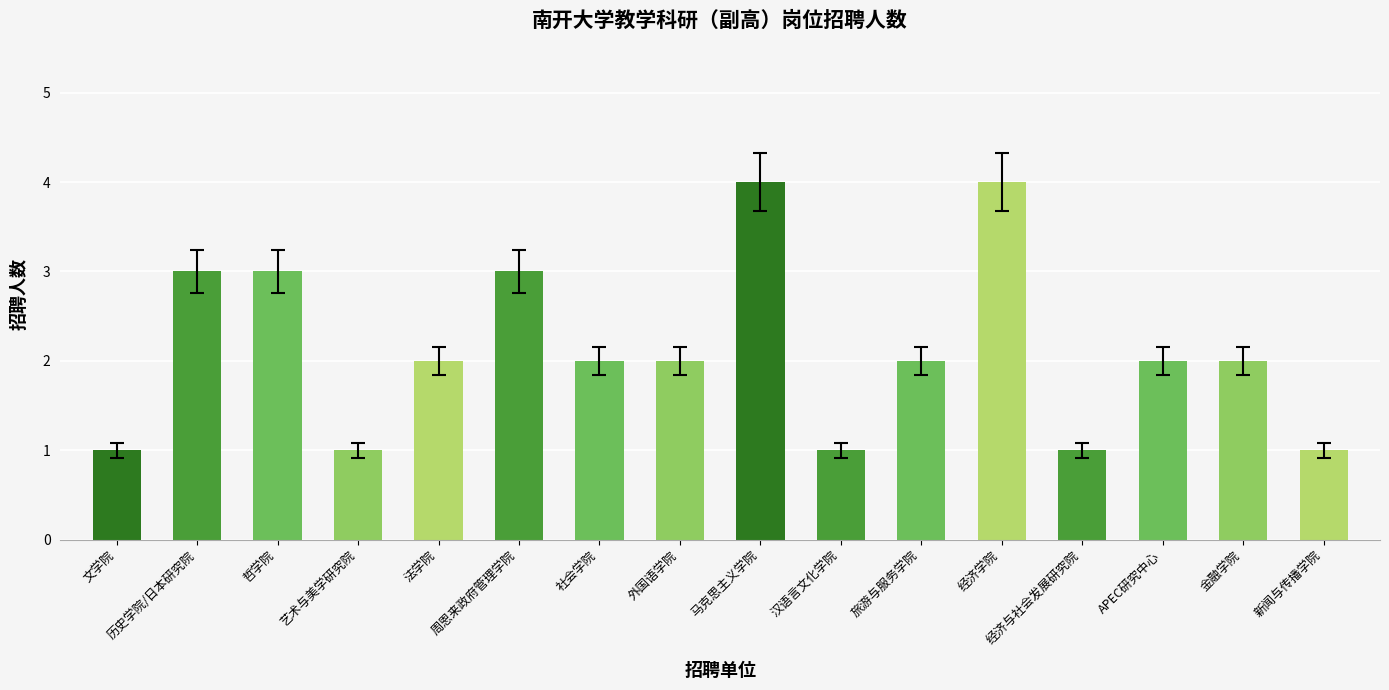

Reading left to right, list all the values displayed in this chart.

1	3	3	1	2	3	2	2	4	1	2	4	1	2	2	1